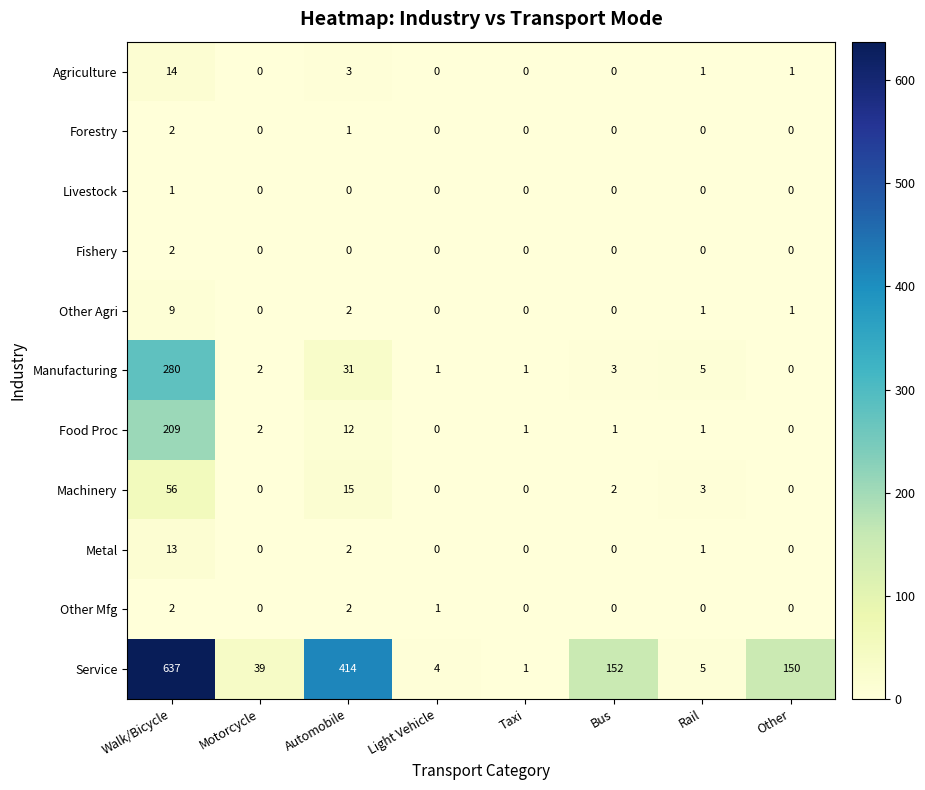

What is the total value across all series at Rail?

17